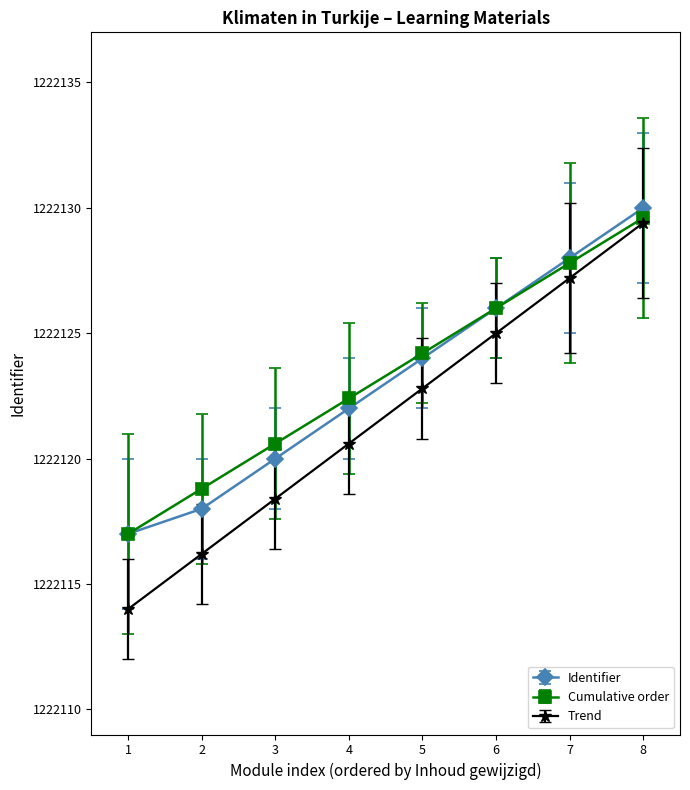

True or false: Identifier has a value of 1222122.0 at 4.

True